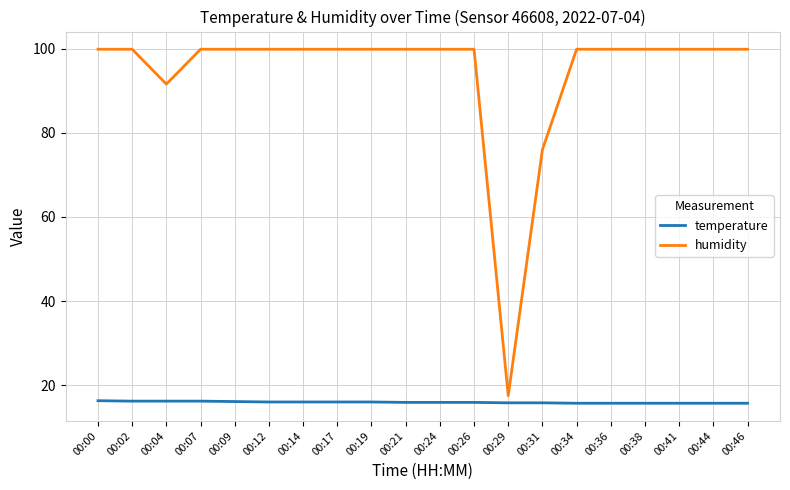

True or false: humidity has a value of 9.6 at 00:29.

False